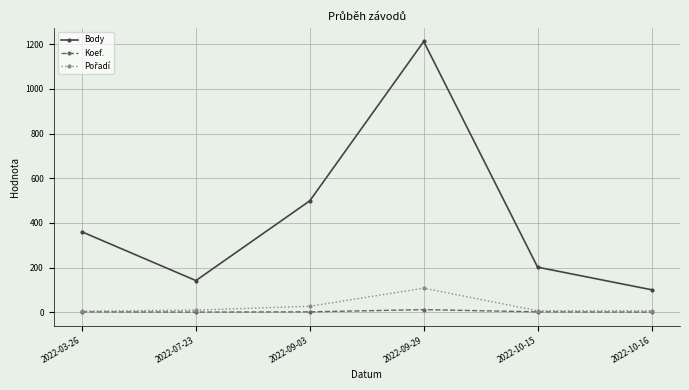

Between 2022-03-26 and 2022-10-16, which series saw the biggest shift?

Body